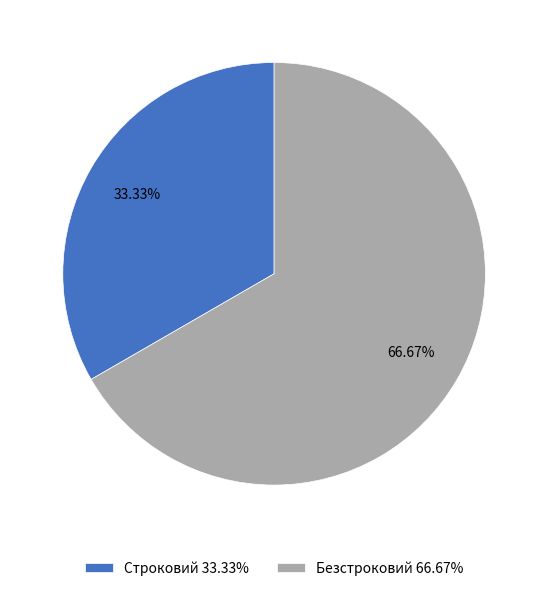

To the nearest percent, what is the difference between the Строковий and Безстроковий slice percentages?

33%